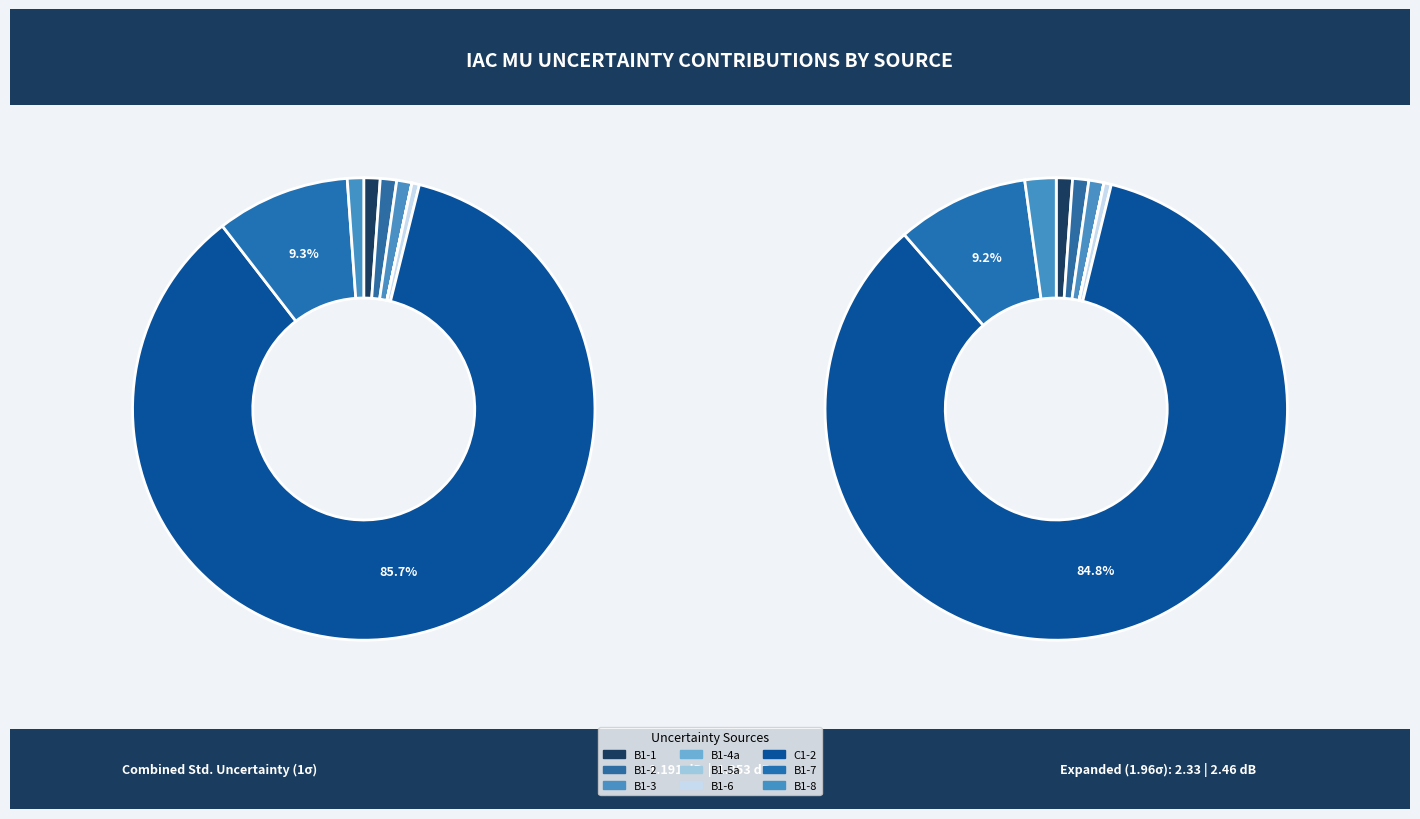

Rank the categories by 24.25<f<29.5GHz value from lowest to highest.

B1-5a, B1-4a, B1-6, B1-3, B1-1, B1-2, B1-8, B1-7, C1-2